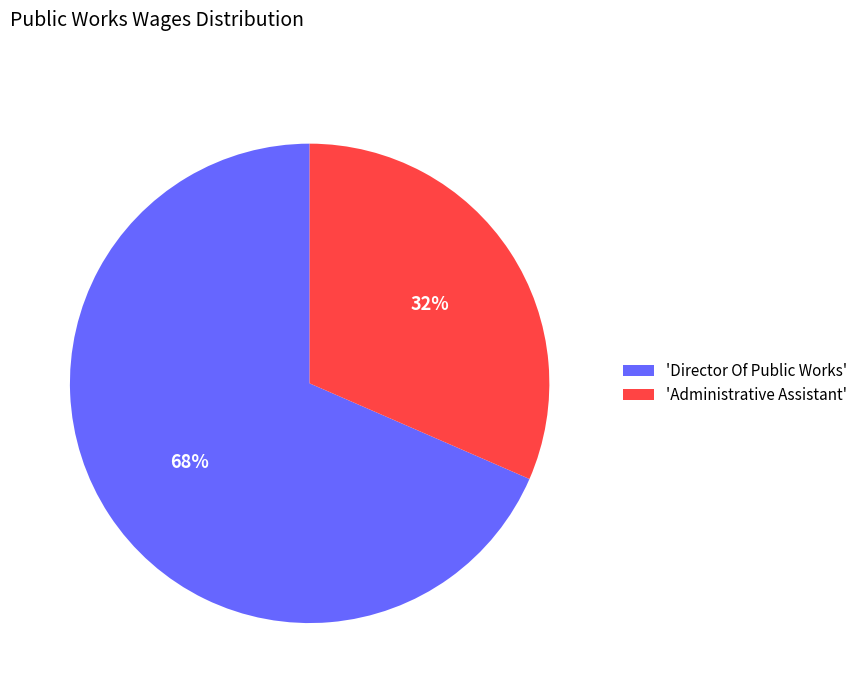

The 'Administrative Assistant' slice represents 19% of the pie. True or false?

False